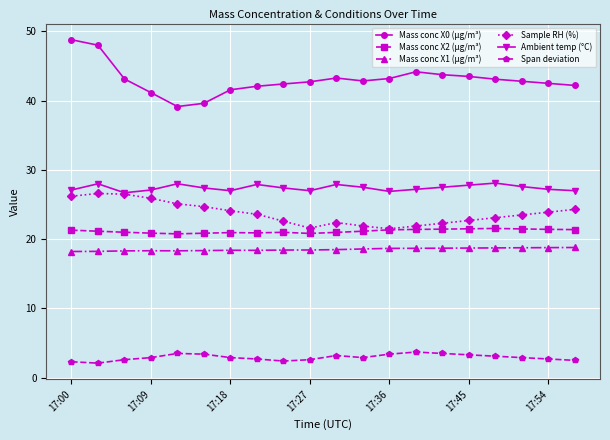

True or false: Sample RH (%) and Mass conc X1 (μg/m³) intersect in this chart.

False